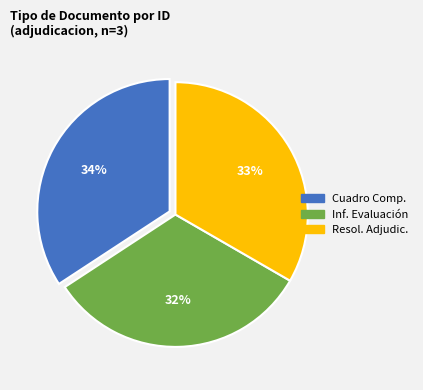

To the nearest percent, what is the average slice percentage?

33%